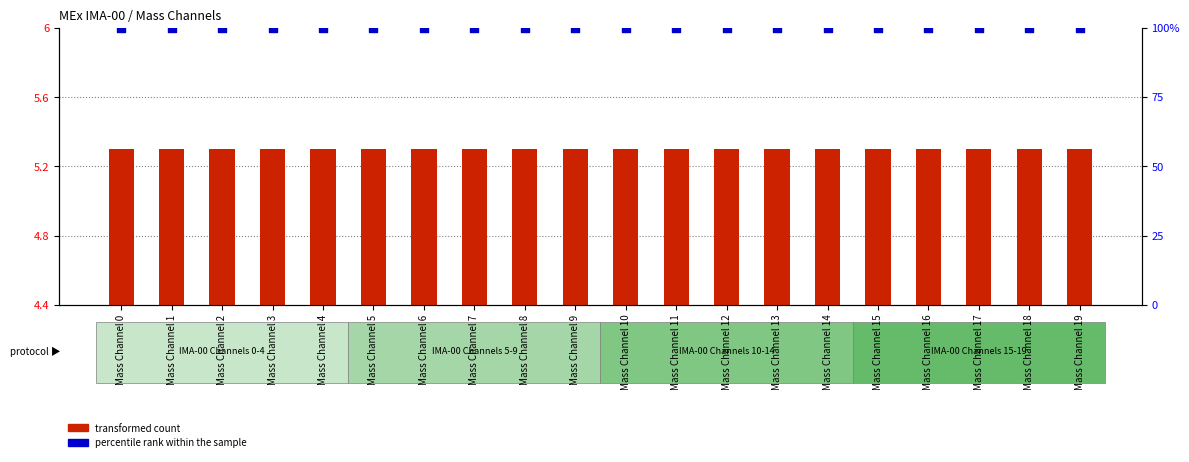

What are all the series names shown in the legend?

transformed count, percentile rank within the sample